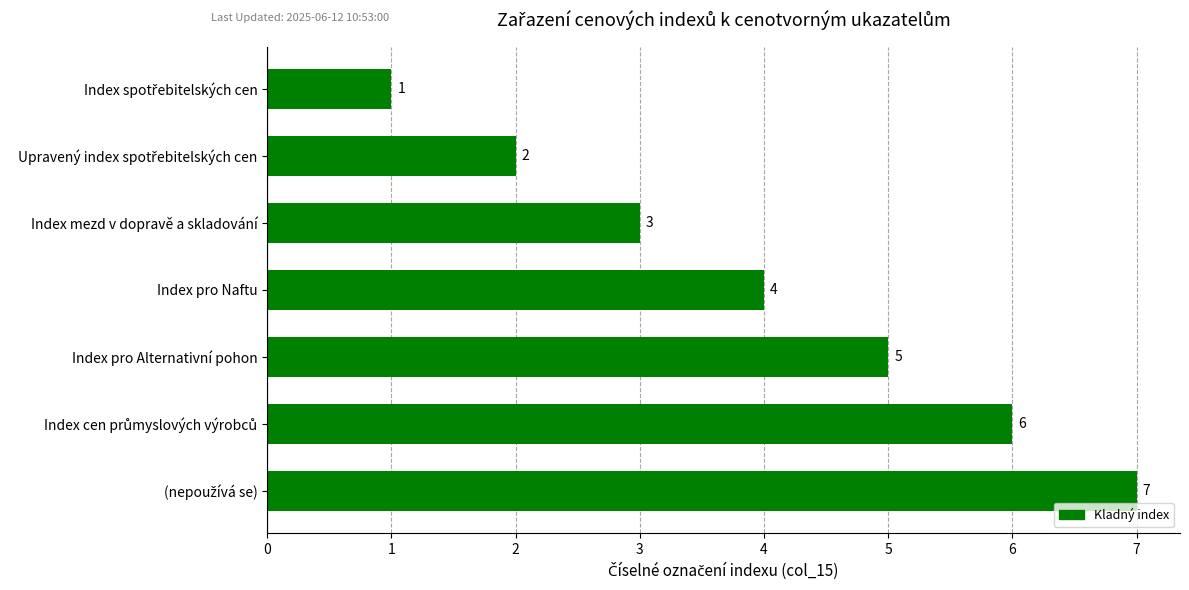

True or false: the data shows 5 at Index mezd v dopravě a skladování.

False